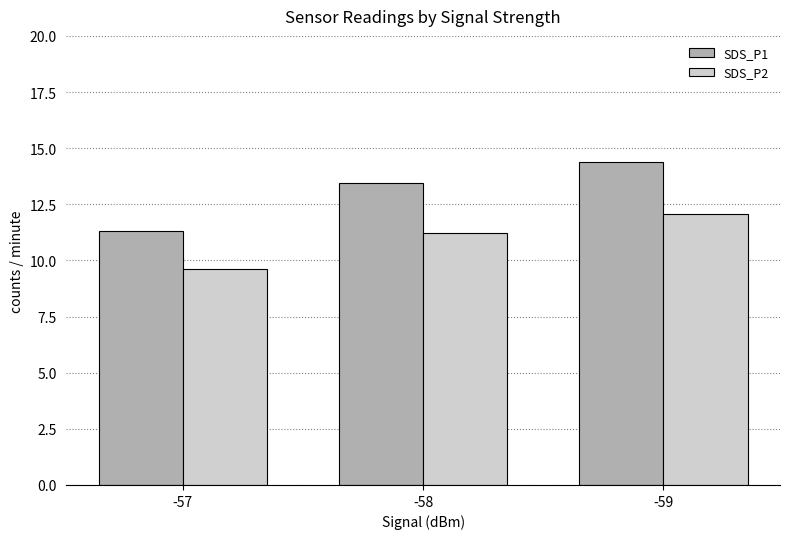

Which category has the lowest value in the SDS_P2 series?

-57